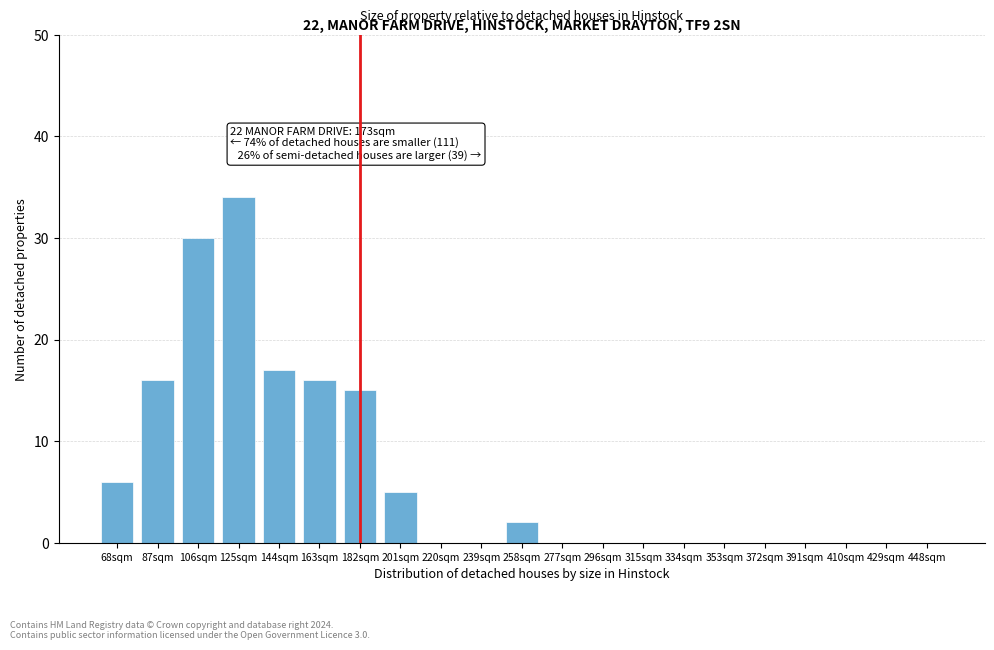

Reading left to right, list all the values displayed in this chart.

68sqm=6	87sqm=16	106sqm=30	125sqm=34	144sqm=17	163sqm=16	182sqm=15	201sqm=5	220sqm=0	239sqm=0	258sqm=2	277sqm=0	296sqm=0	315sqm=0	334sqm=0	353sqm=0	372sqm=0	391sqm=0	410sqm=0	429sqm=0	448sqm=0